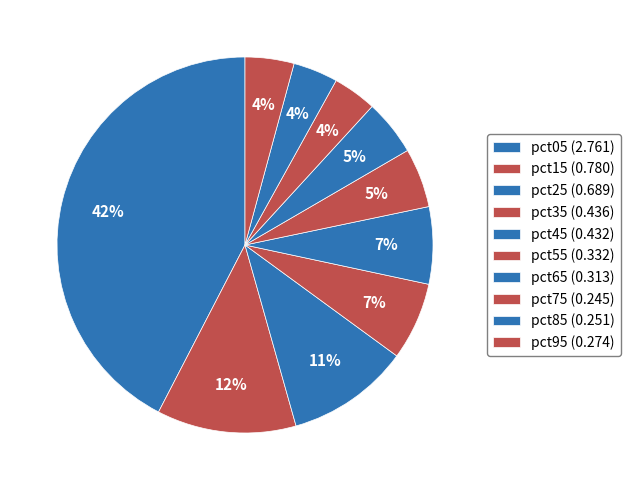

Count the number of slices in the pie.

10